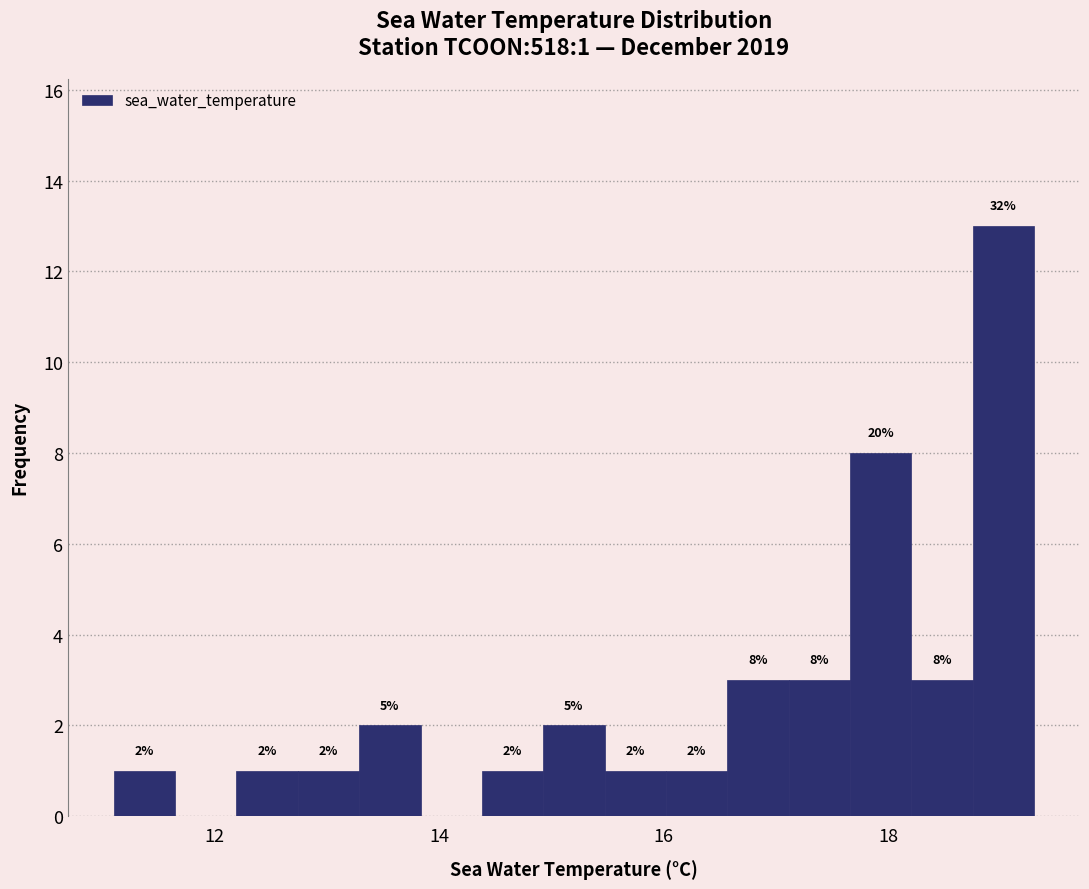

Around what value on the x-axis is the tallest bar? Give the approximate position of its centre, as read against the axis.

19.0